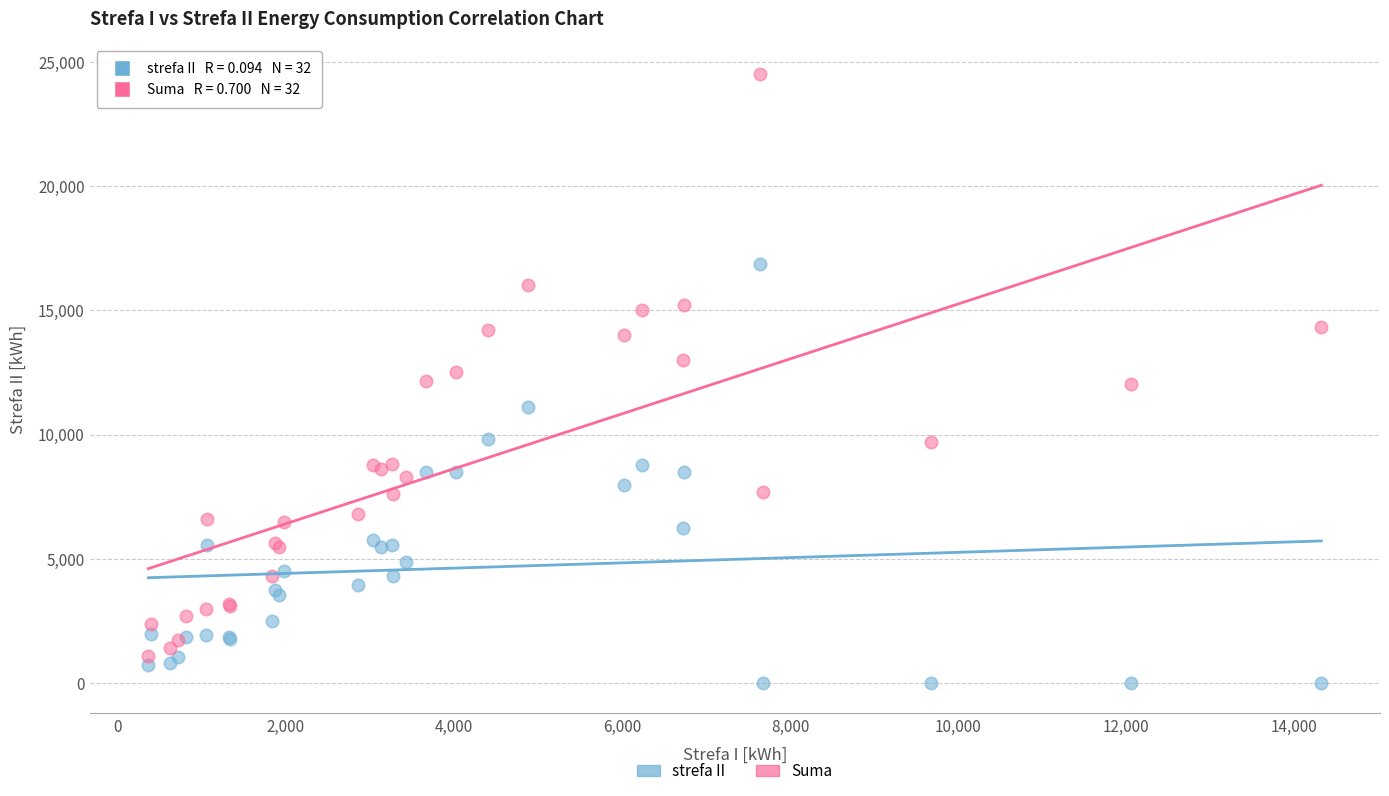

What is the X range (max minus min) for the scatter plot?

13955